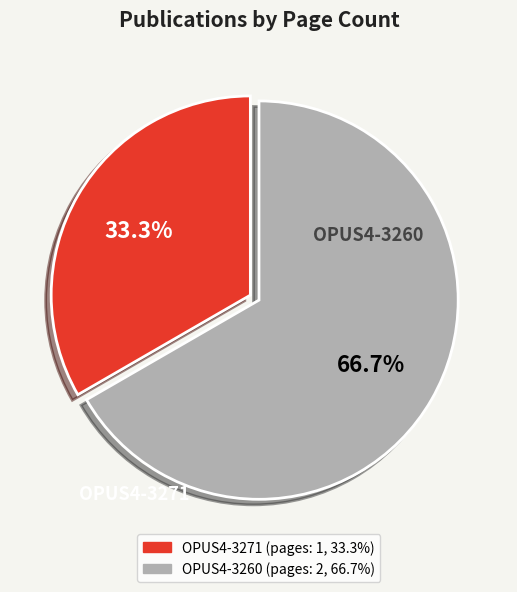

True or false: OPUS4-3260 accounts for 67% of the total.

True